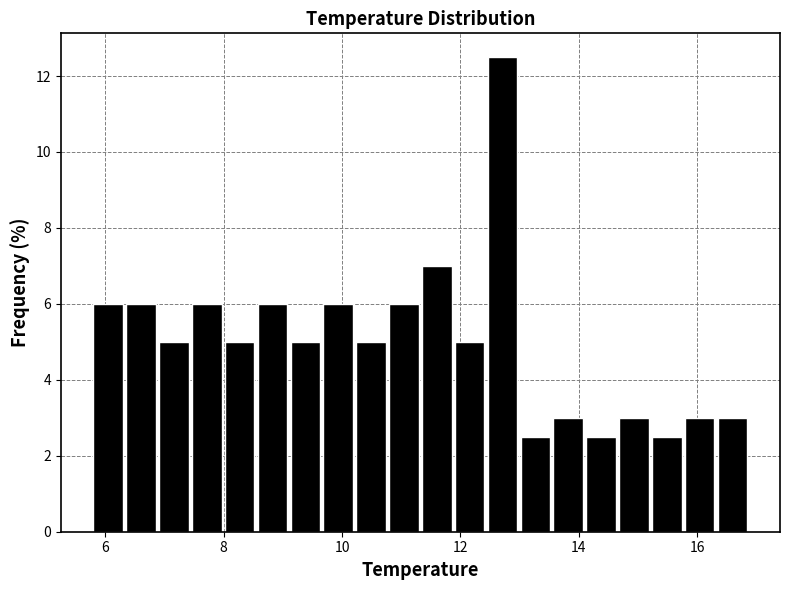

Around what value on the x-axis is the tallest bar? Give the approximate position of its centre, as read against the axis.

12.8